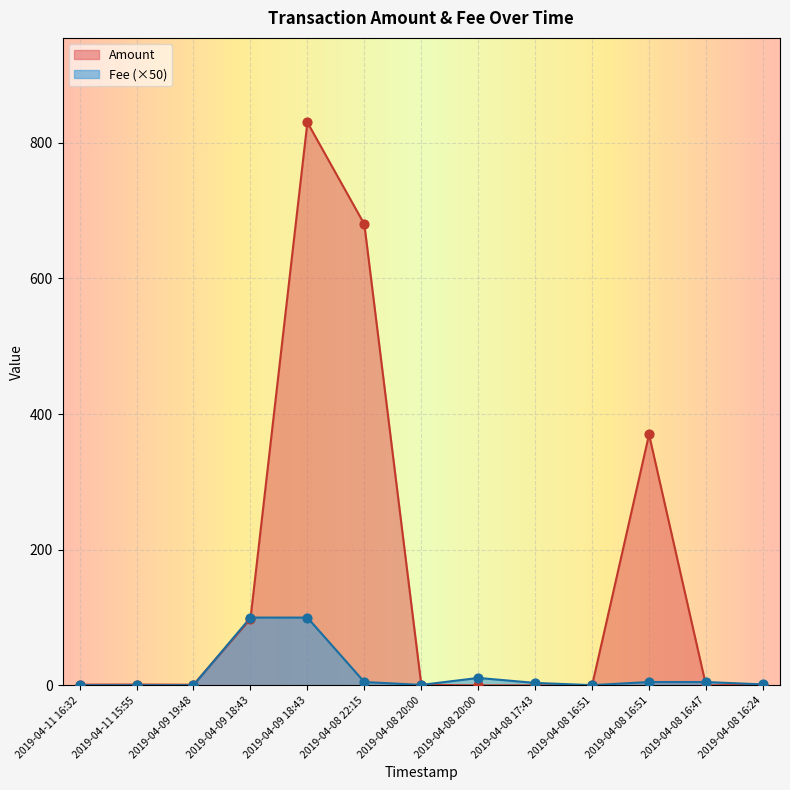

Which series has the largest total across all categories?

Amount